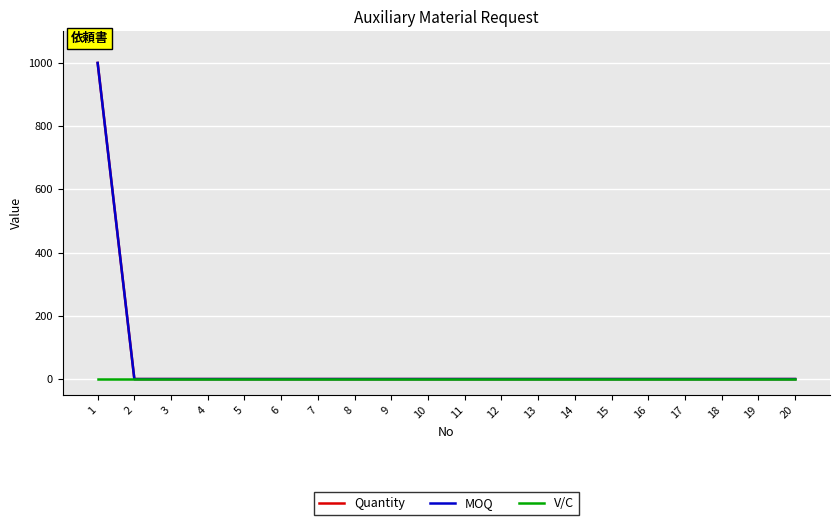

Does the chart have visible grid lines?

Yes